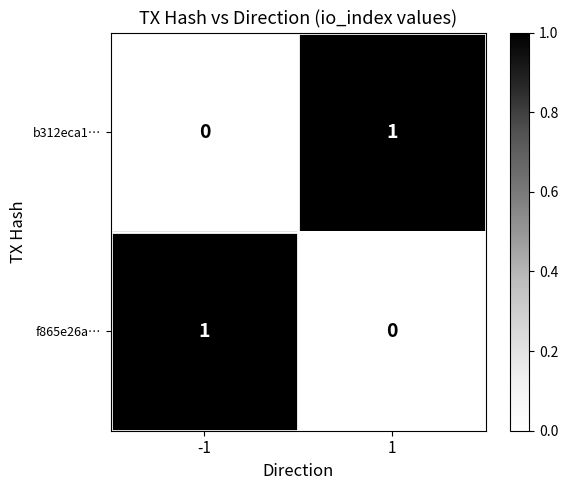

The f865e26a… series shows 0 at 1. True or false?

True